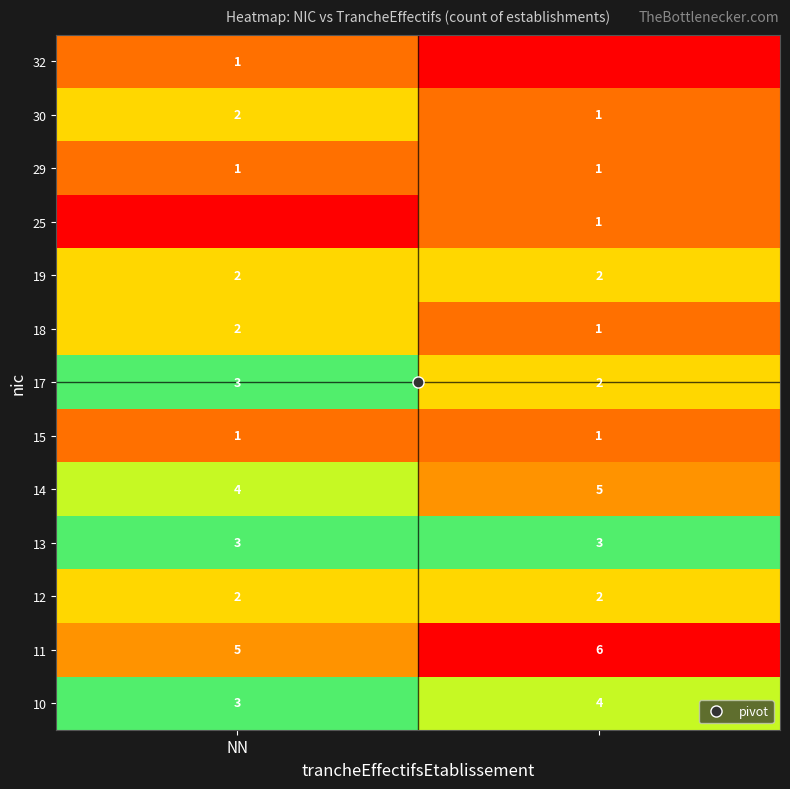

At which category is the sum across all series the highest?

NN